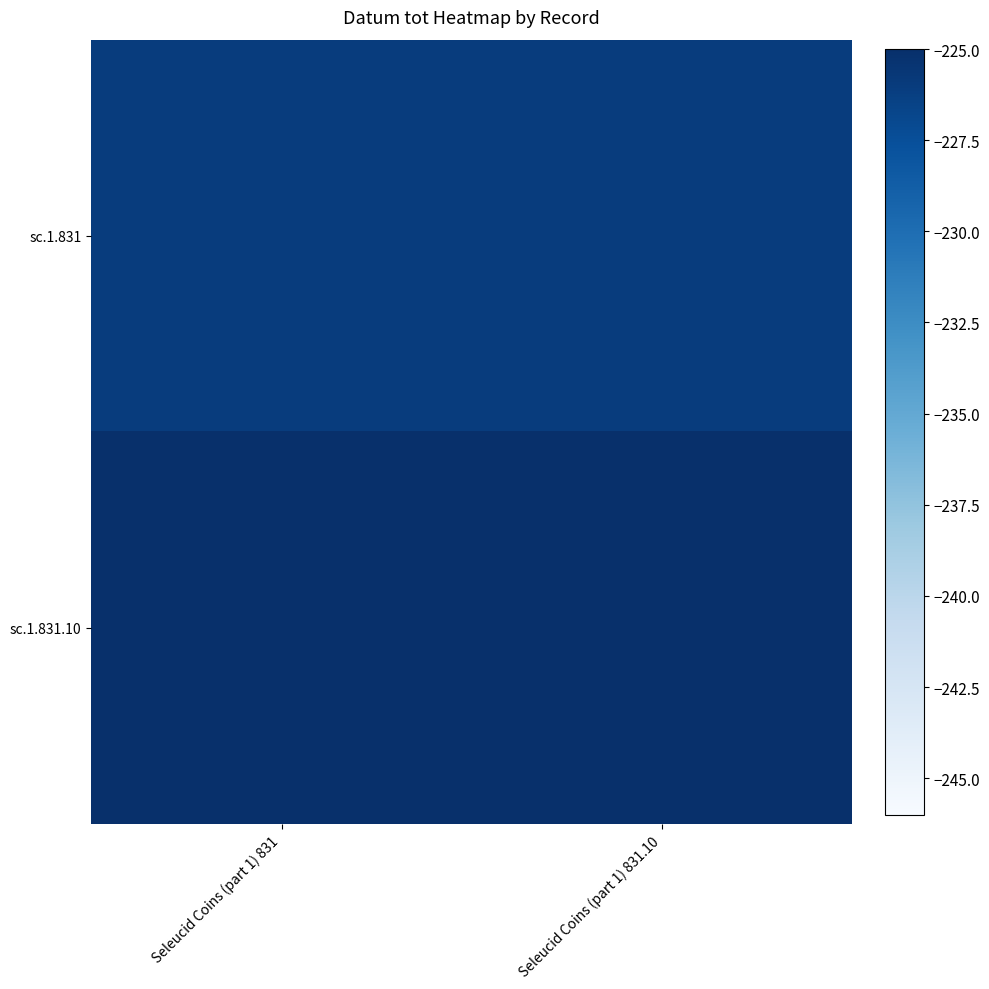

At which category is the sum across all series the highest?

Seleucid Coins (part 1) 831